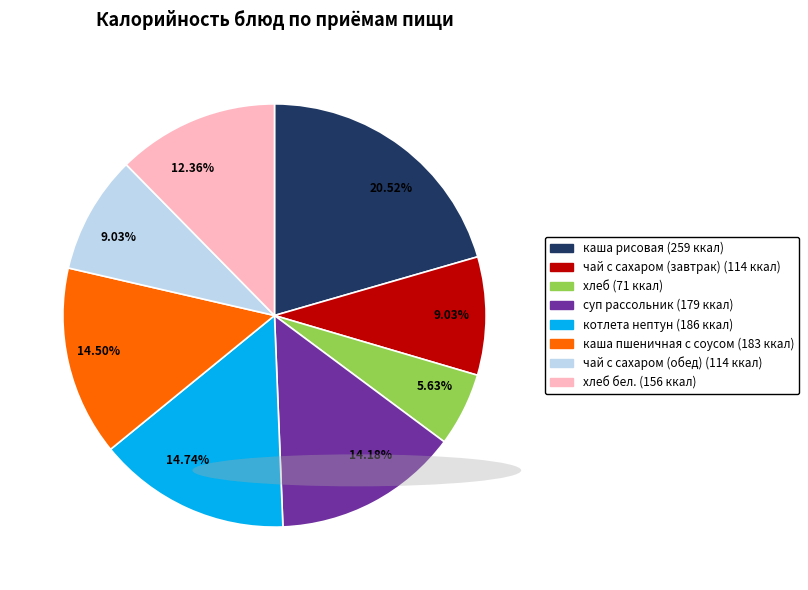

Is there any slice that represents more than half of the pie?

No